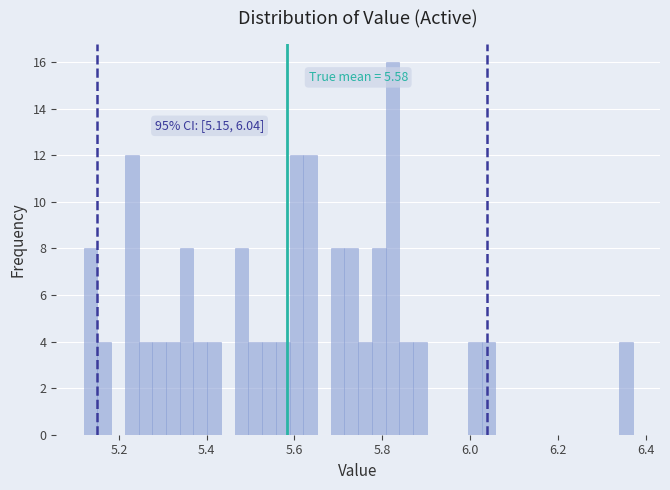

Read against the x-axis, roughly where is the centre of the tallest bar?

5.82